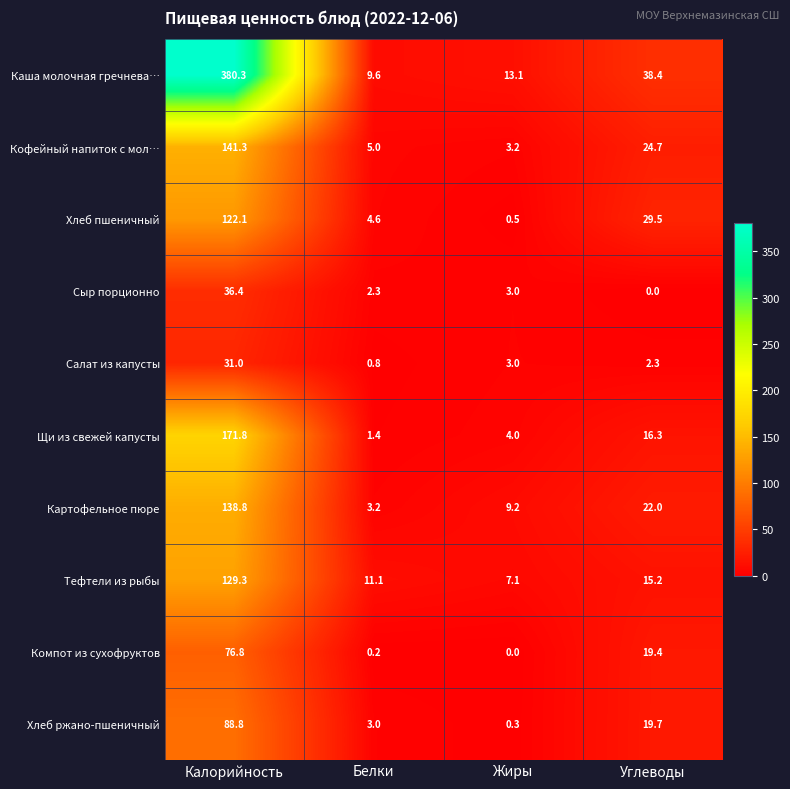

At which category is the sum across all series the highest?

Калорийность